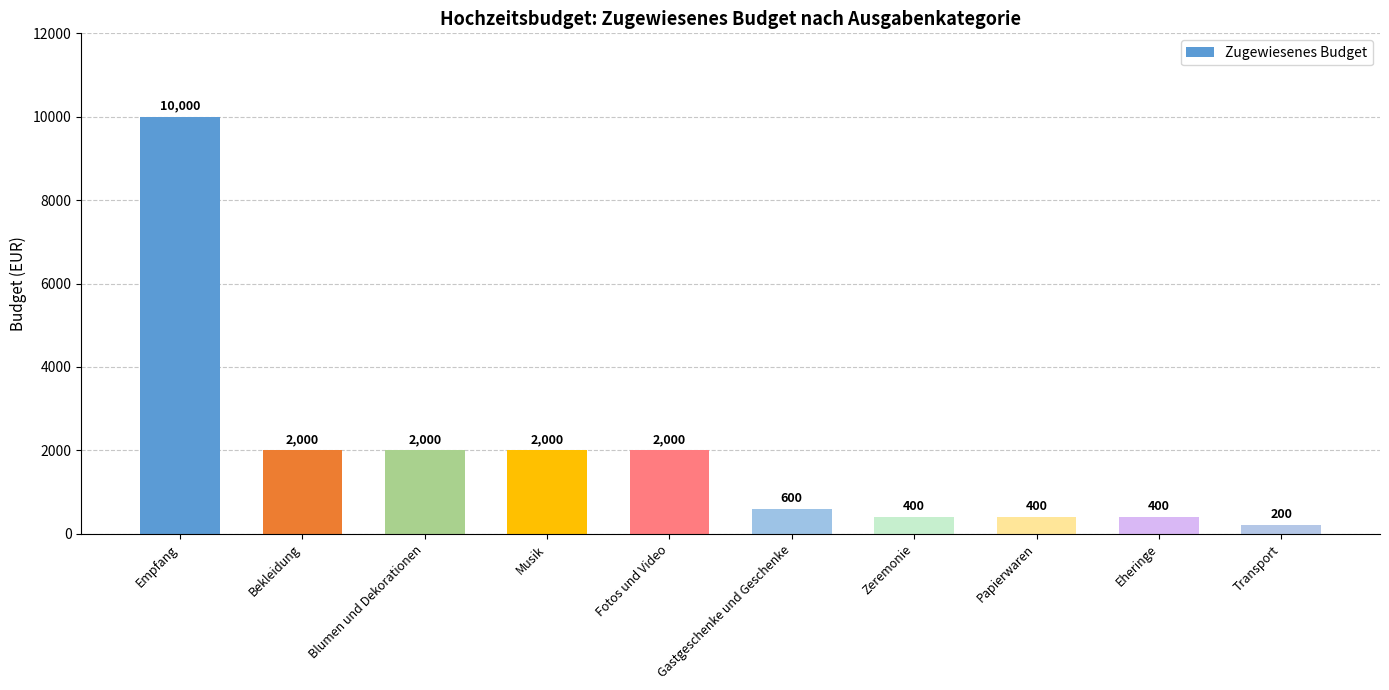

How many values are below 2000?

5